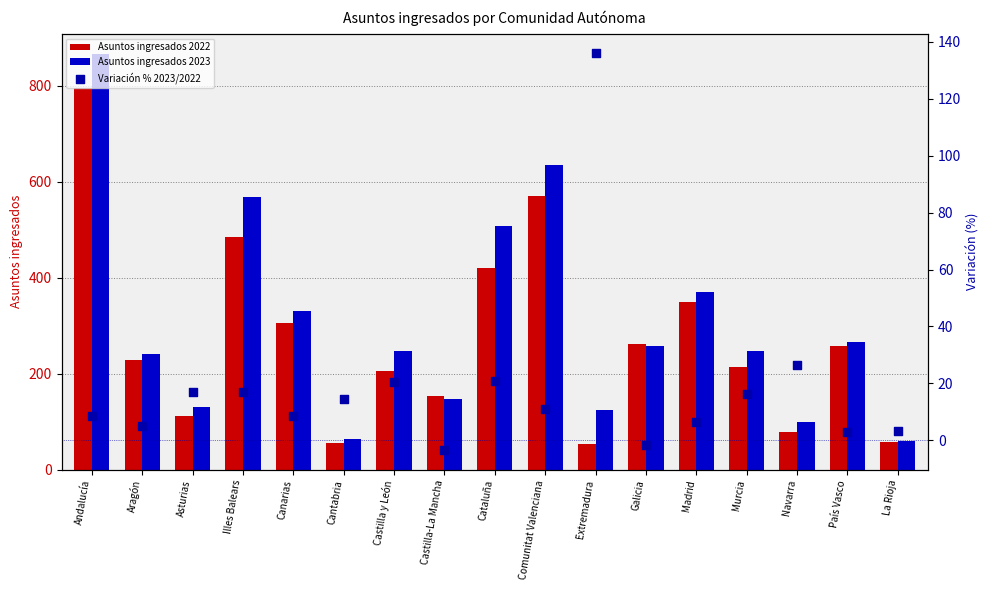

Which series has the widest spread of Y values?

Asuntos ingresados 2023